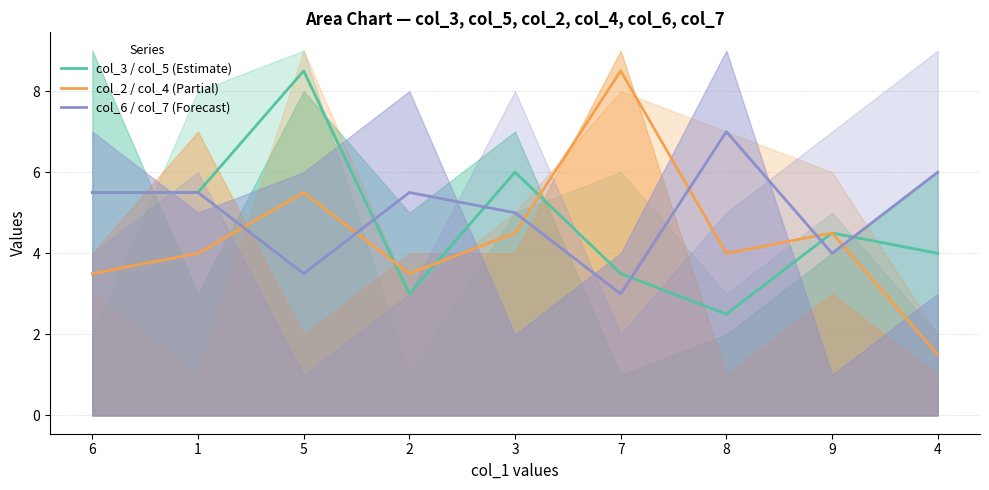

How many col_6 / col_7 (Forecast) values are between 4 and 5?

2